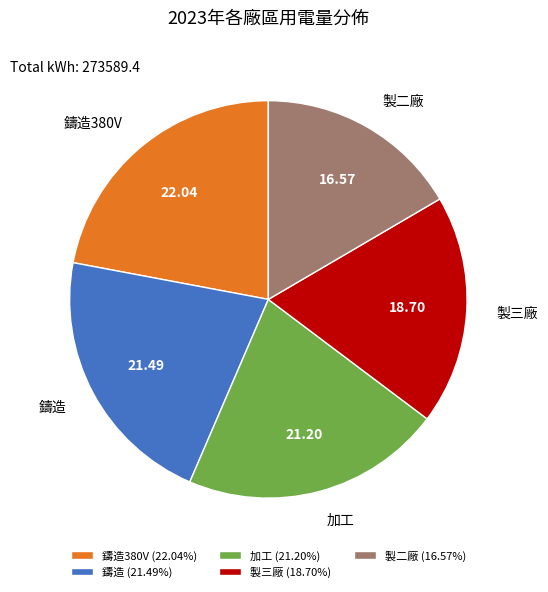

What is the ratio of the value at 製二廠 to the value at 加工?

0.8